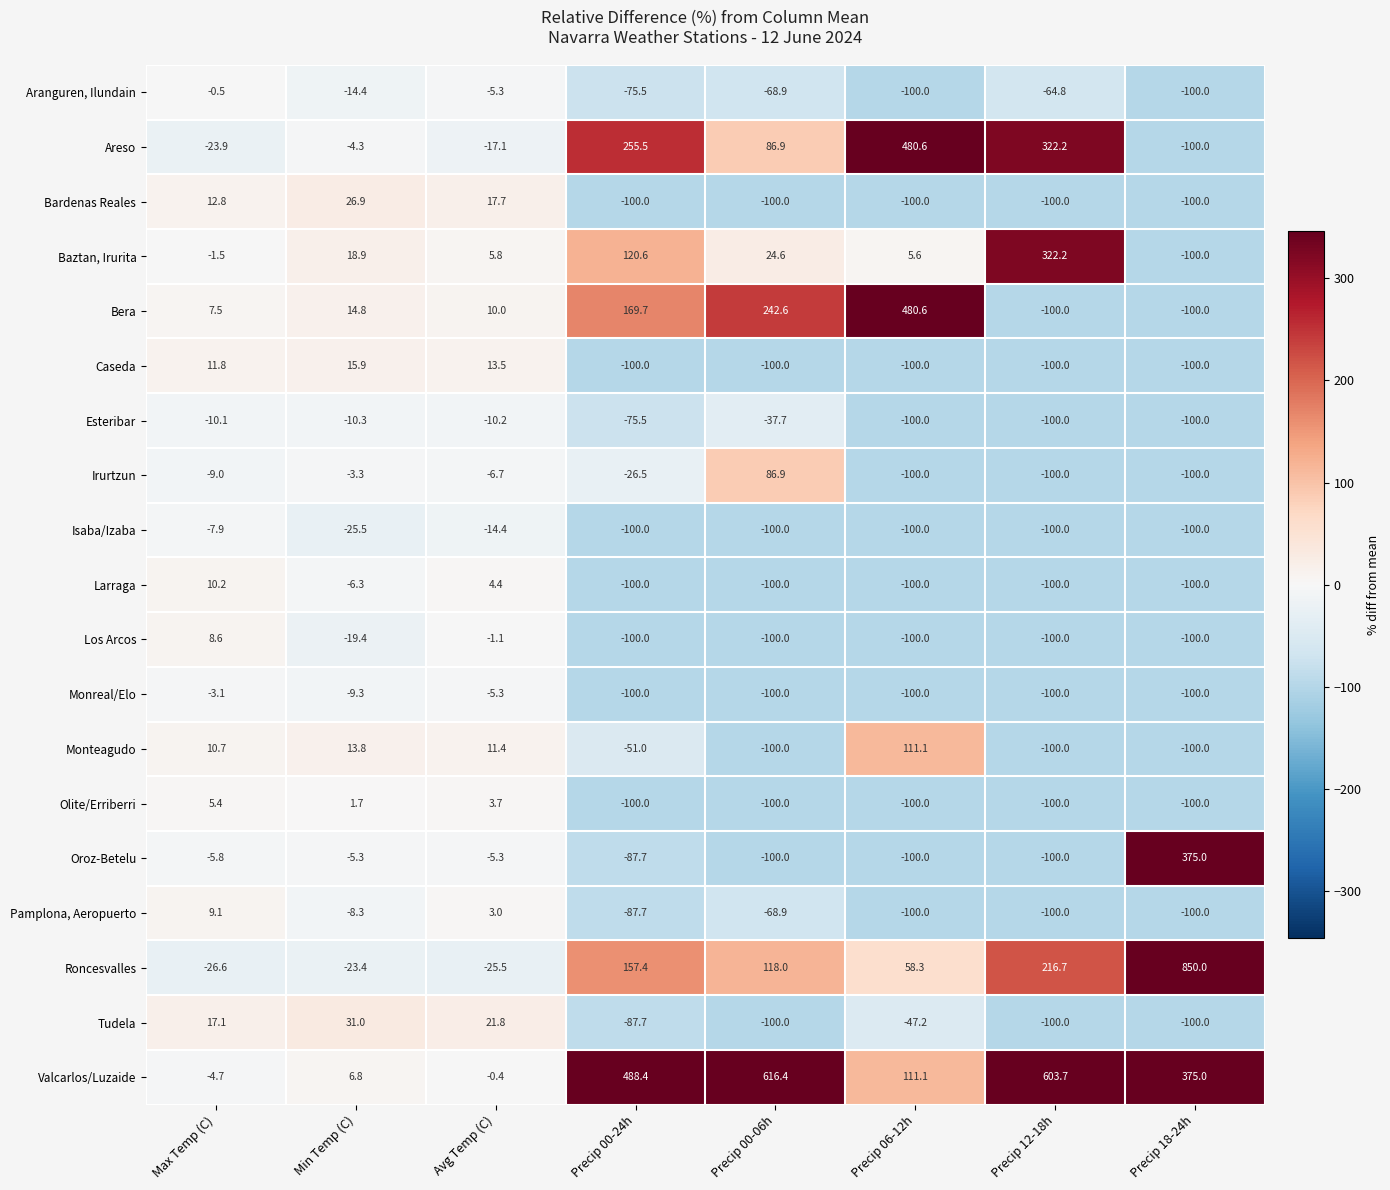

At how many categories does at least one series exceed 141?

5